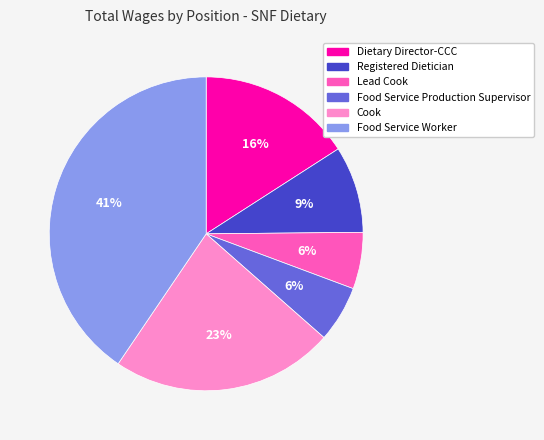

To the nearest percent, what is the difference between the largest and smallest slice percentages?

35%